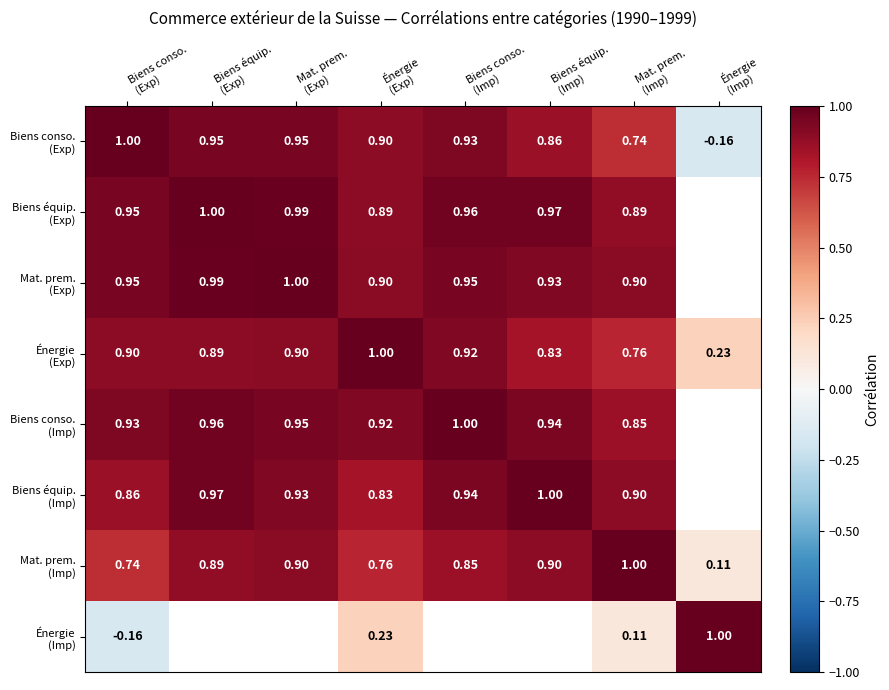

Which series has the largest total across all categories?

Énergie (Exp)